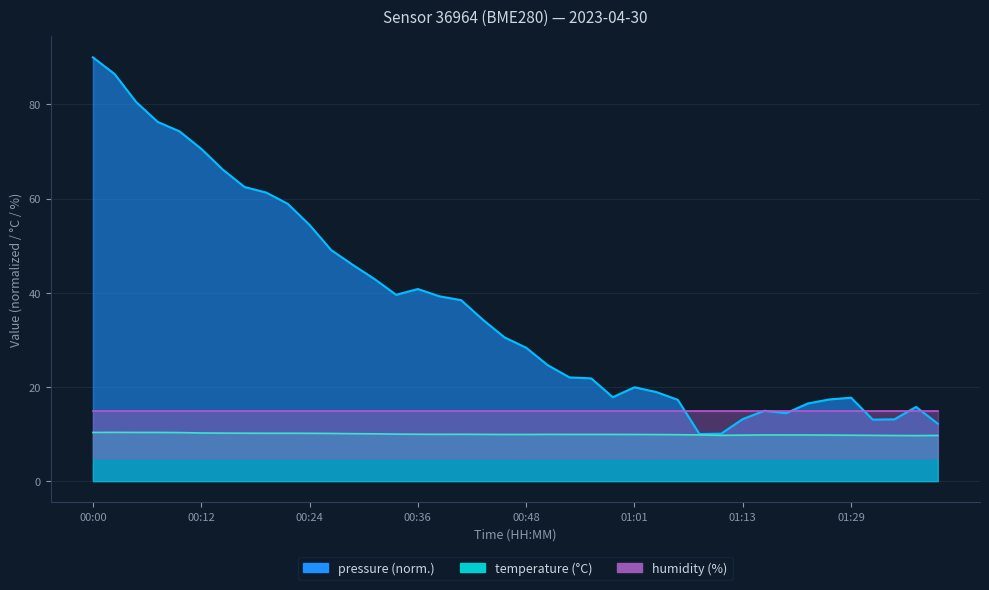

What is the sum of all pressure values?

1481.1